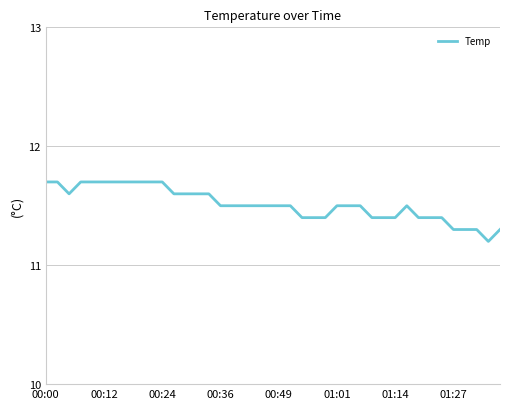

What is the smallest value displayed?

11.2